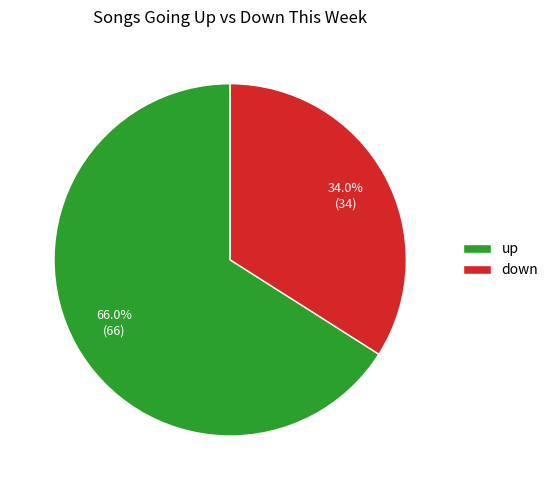

Which slice is the largest?

up